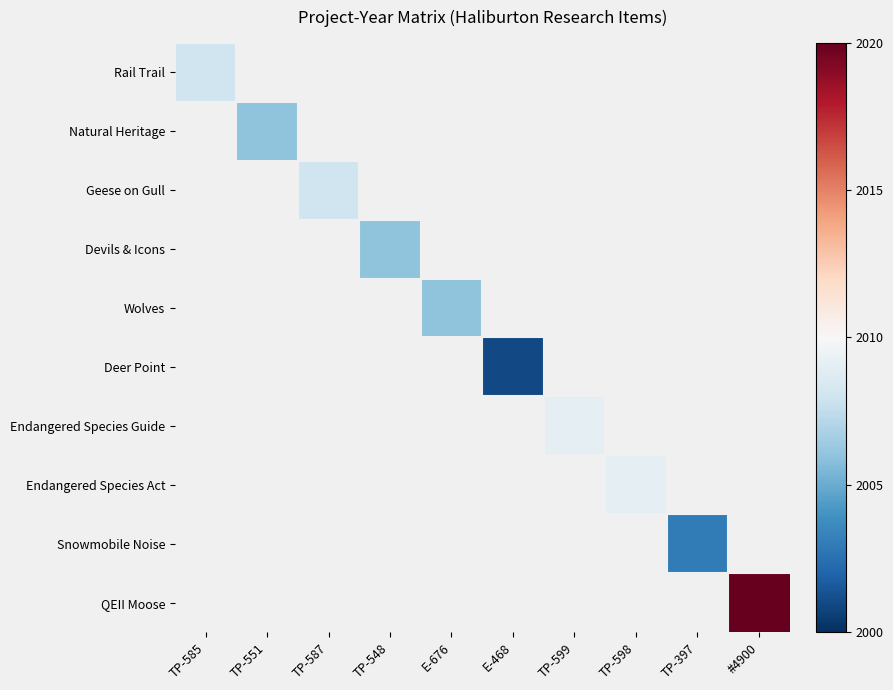

Between TP-598 and TP-599, which is larger?

TP-599